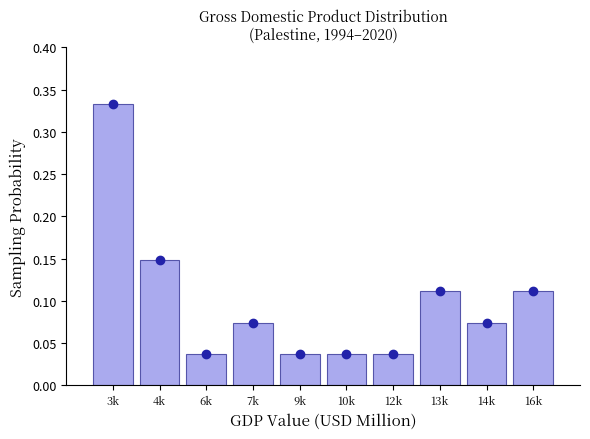

At which category does the chart reach its peak across all series?

3k